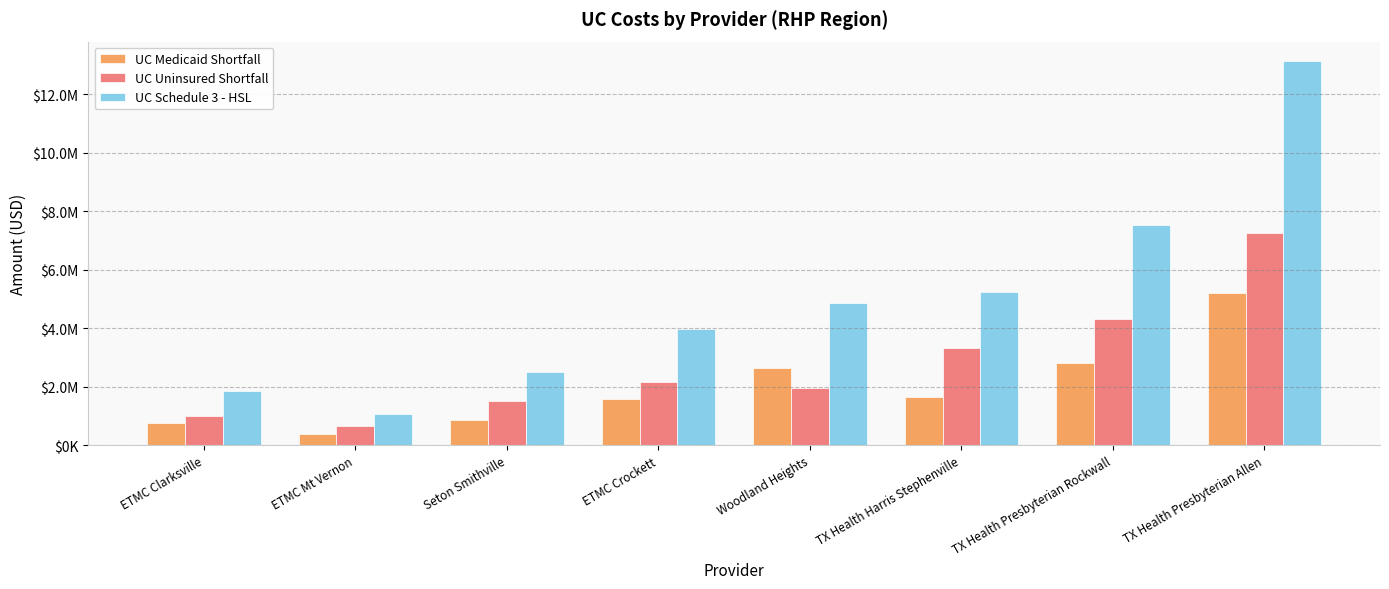

At which category is the sum across all series the highest?

TX Health Presbyterian Allen